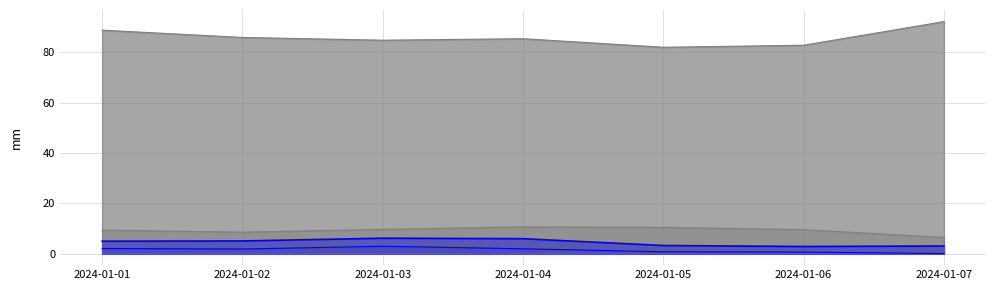

True or false: Raffica vento - Grezzo (m/s) and Umidita aria - Grezzo (%) cross at least once.

False